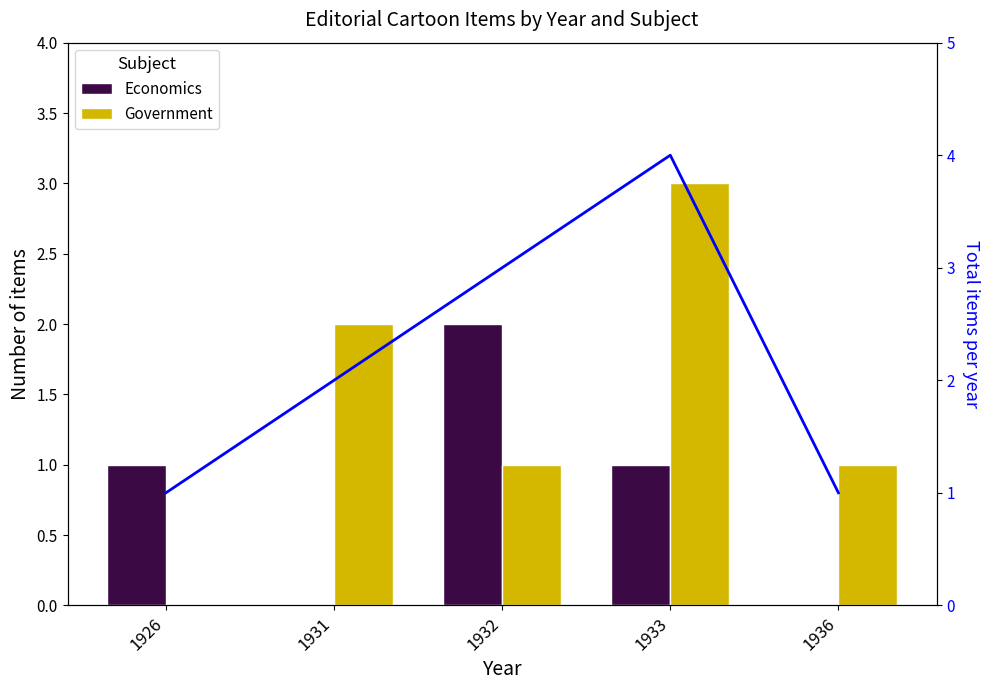

How many groups of bars are there?

5